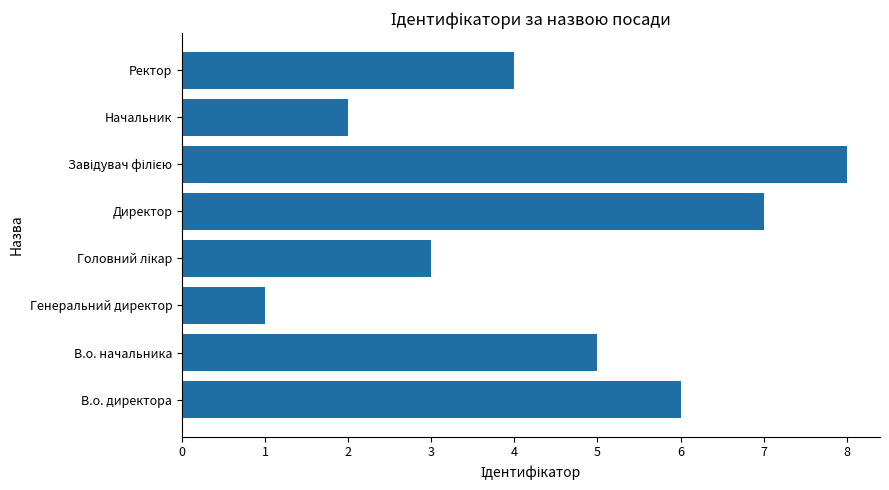

Which category has the lowest value across all series?

Генеральний директор